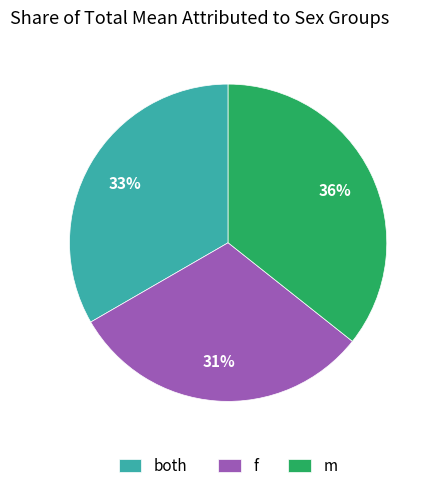

Which slice is the smallest?

f